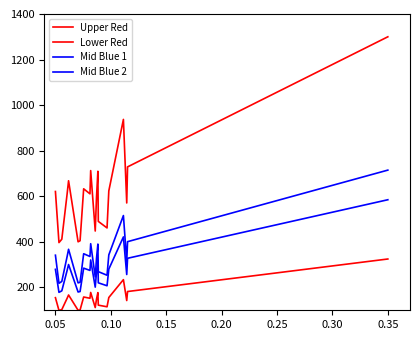

Does the chart have visible grid lines?

No